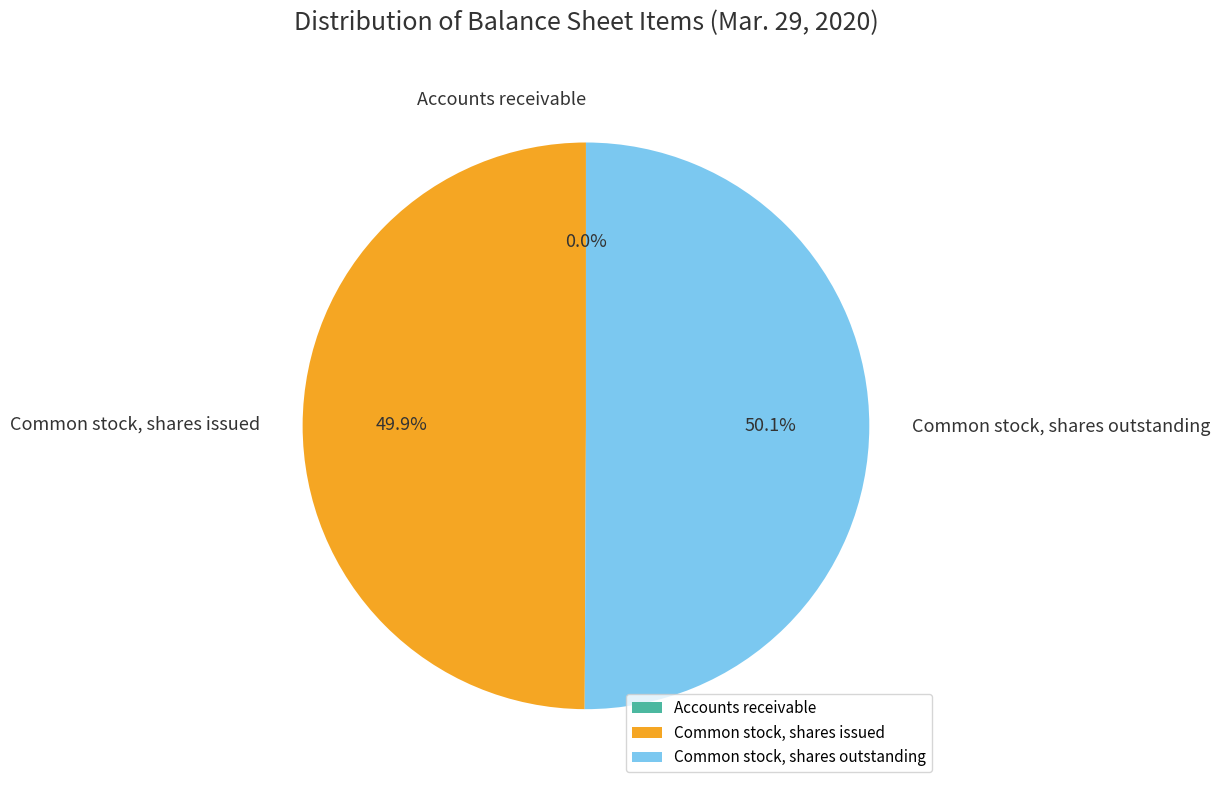

What is the ratio of the value at Common stock, shares outstanding to the value at Common stock, shares issued?

1.0